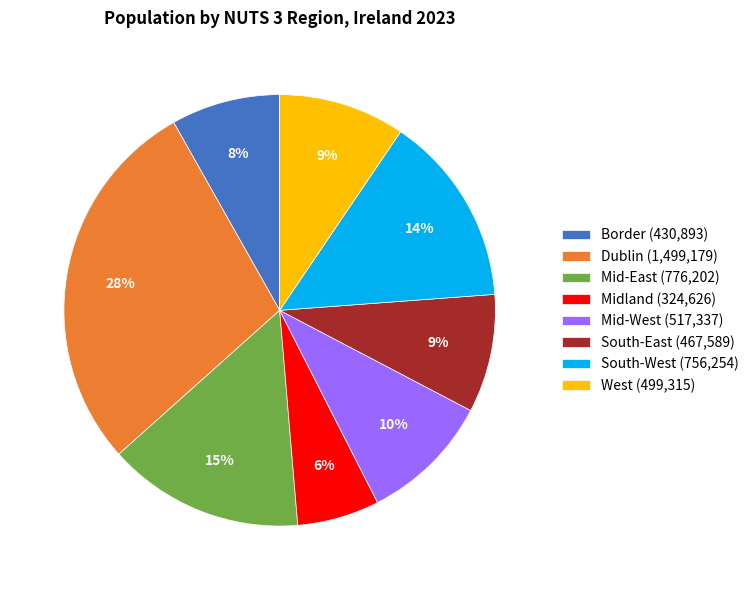

To the nearest percent, what is the difference between the Mid-East (776,202) and Midland (324,626) slice percentages?

9%